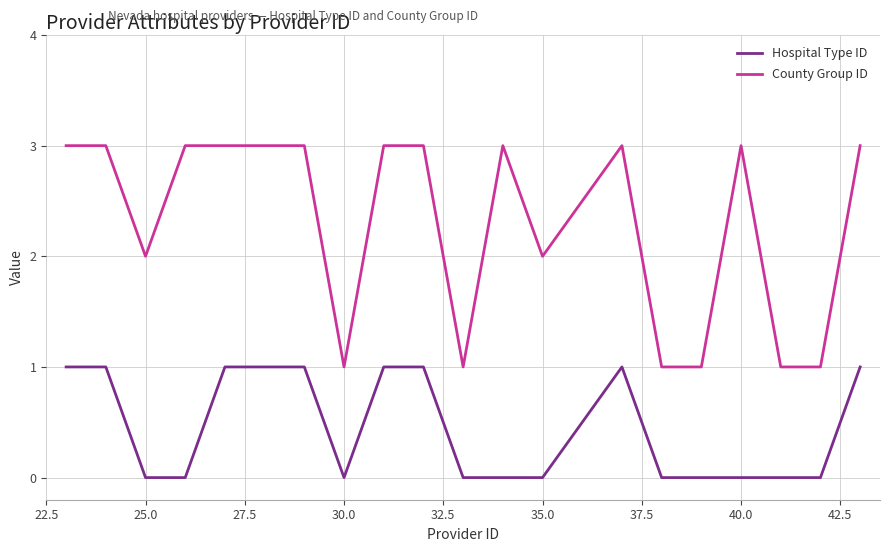

True or false: Hospital Type ID and County Group ID intersect in this chart.

False